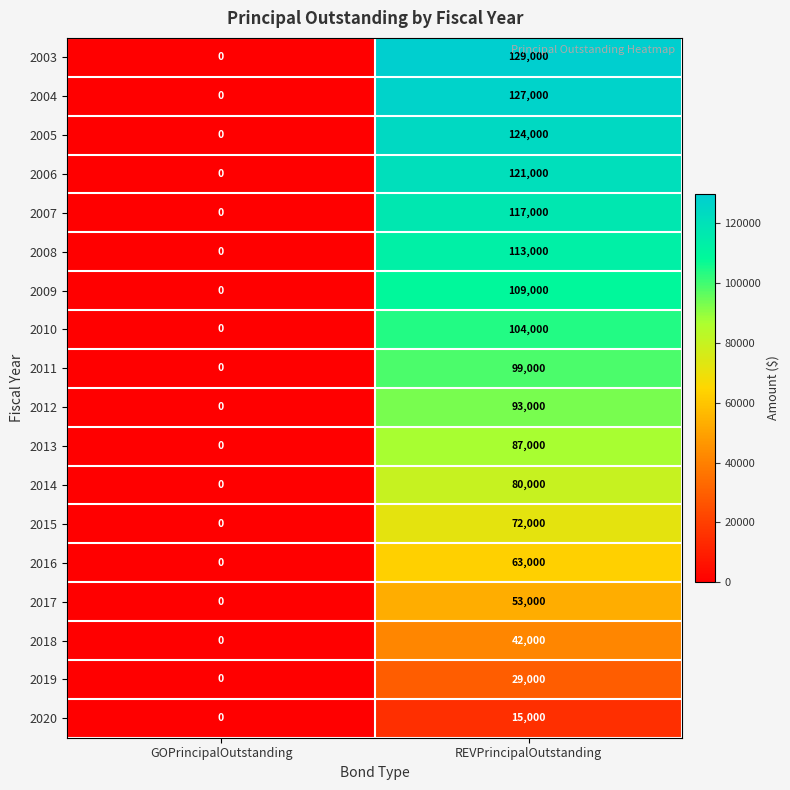

Between GOPrincipalOutstanding and REVPrincipalOutstanding, which series saw the biggest shift?

2003